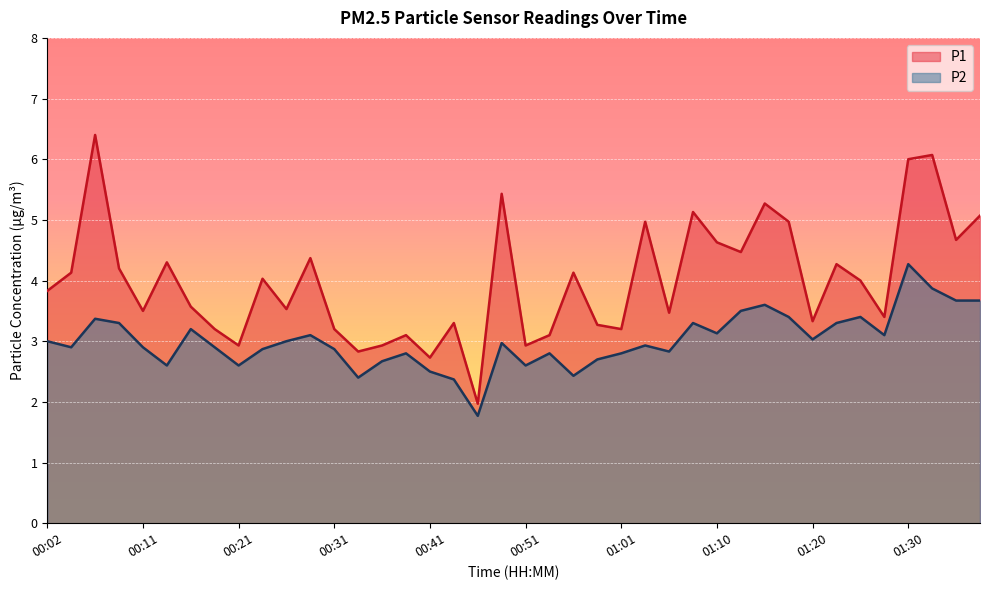

The P1 series shows 4.3 at 01:23. True or false?

True